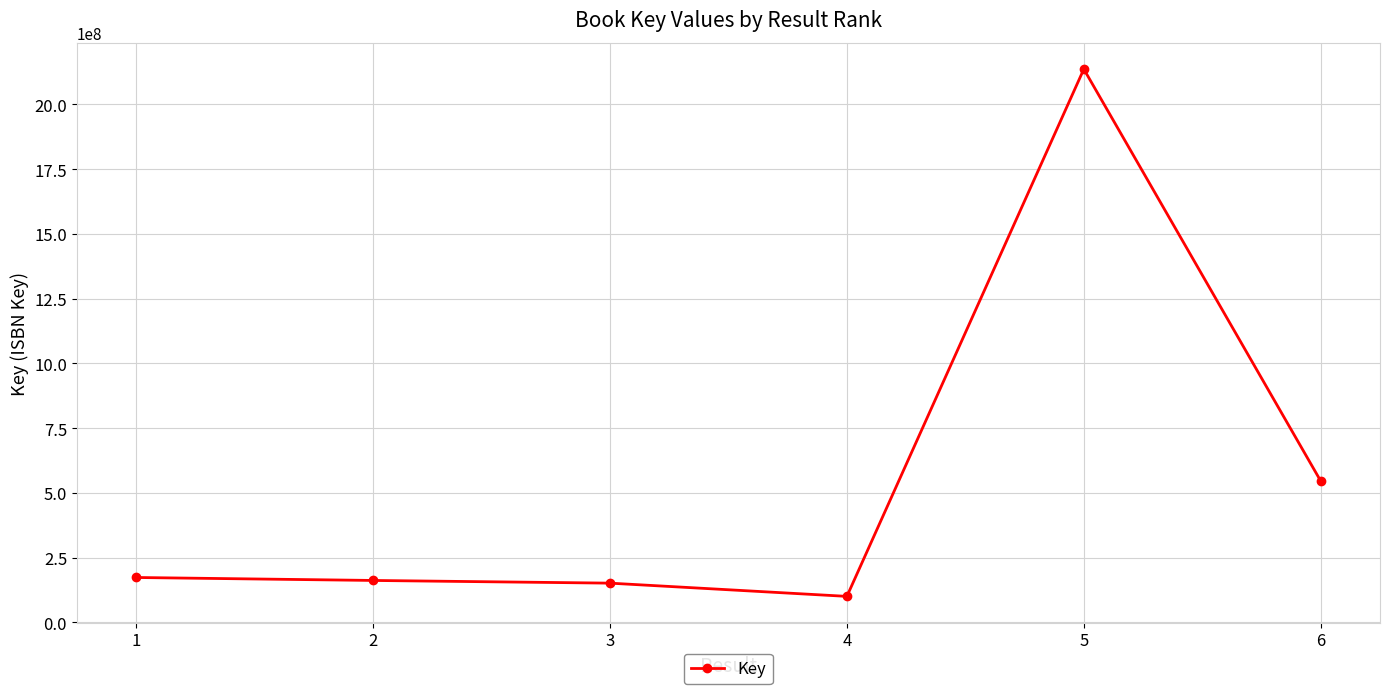

Does the chart have visible grid lines?

Yes